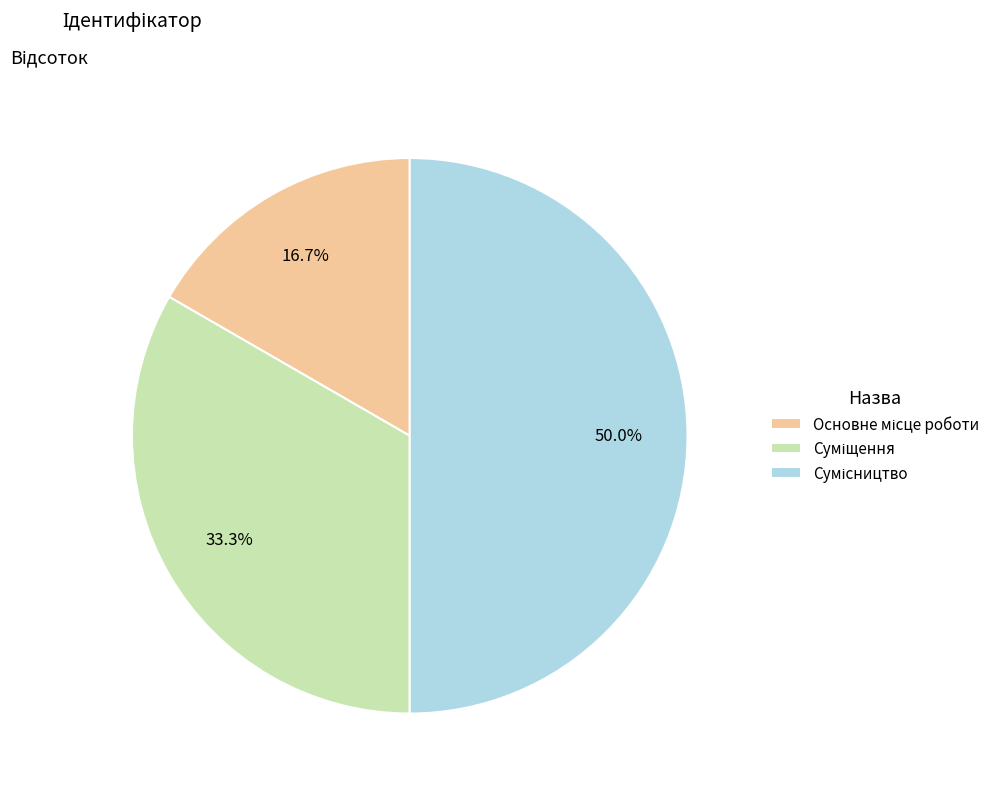

To the nearest percent, what portion does Суміщення represent?

33%